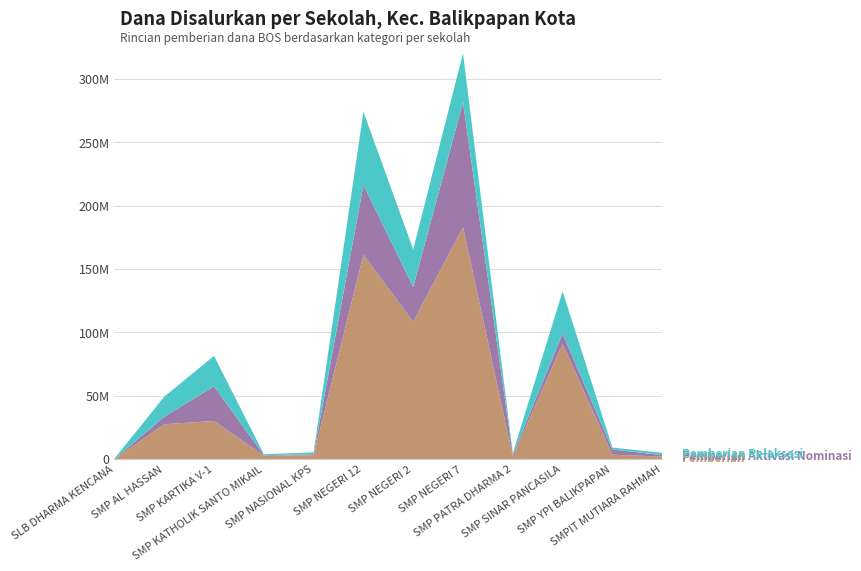

Reading left to right, extract all data points from this chart.

Pemberian: 0	27375000	30000000	2625000	3000000	161250000	108375000	183000000	1875000	90750000	3375000	1875000
Pemberian Aktivasi Nominasi: 0	6000000	27375000	375000	750000	55125000	27375000	98625000	1500000	8250000	4125000	1125000
Pemberian Relaksasi: 375000	15750000	24000000	750000	1500000	57750000	29625000	38625000	1125000	33375000	1500000	1875000